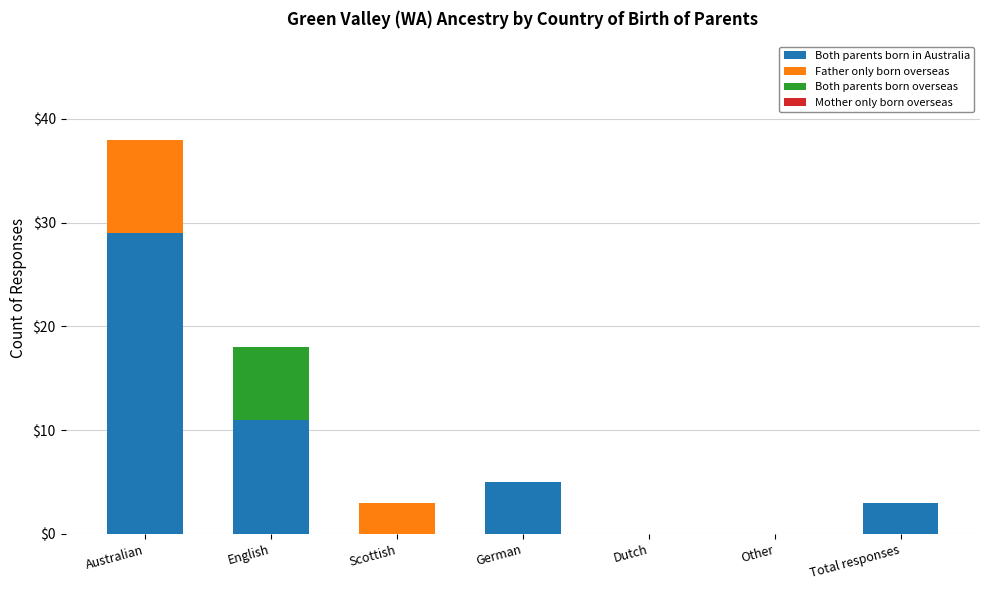

At which label is Both parents born in Australia closest to 14?

English